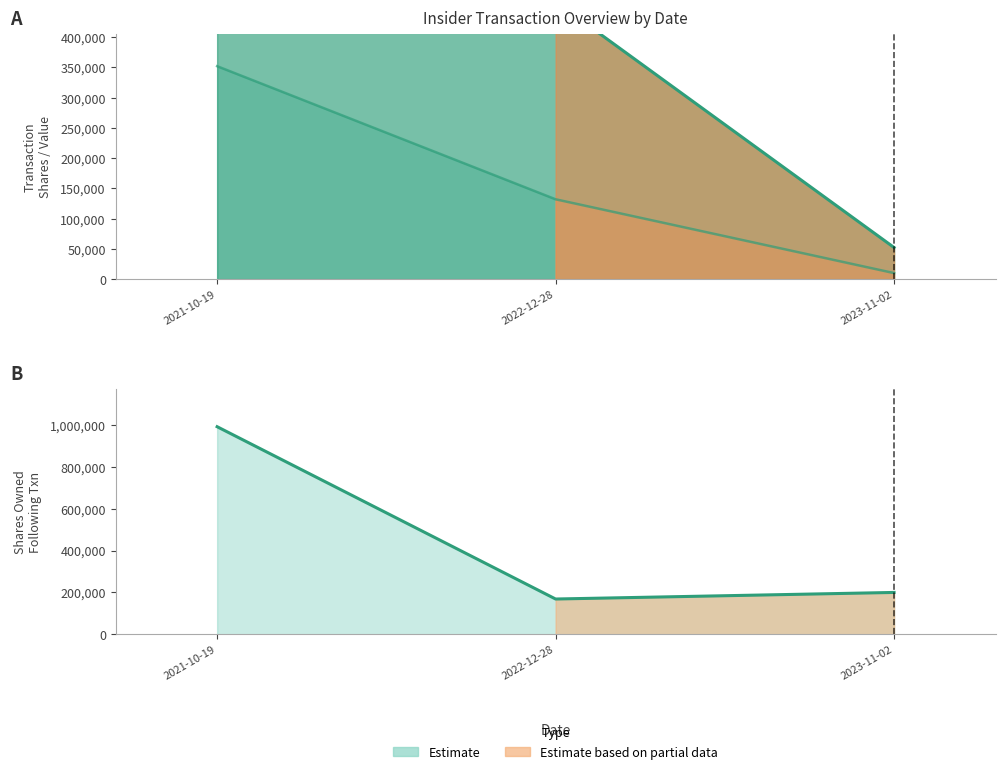

Where does the sharesOwnedFollowingTransaction series first go above 199728?

2021-10-19